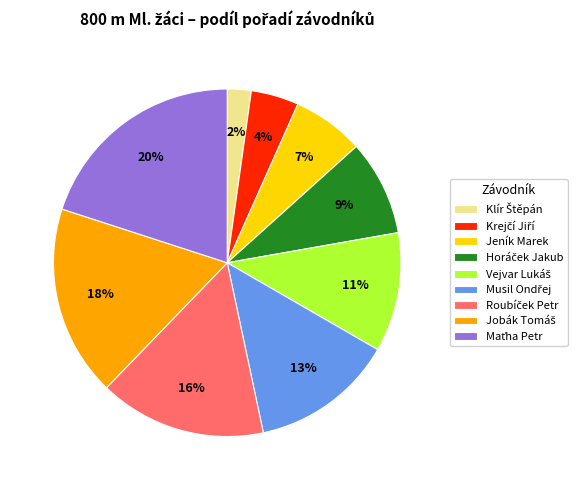

Is there any slice that represents more than half of the pie?

No